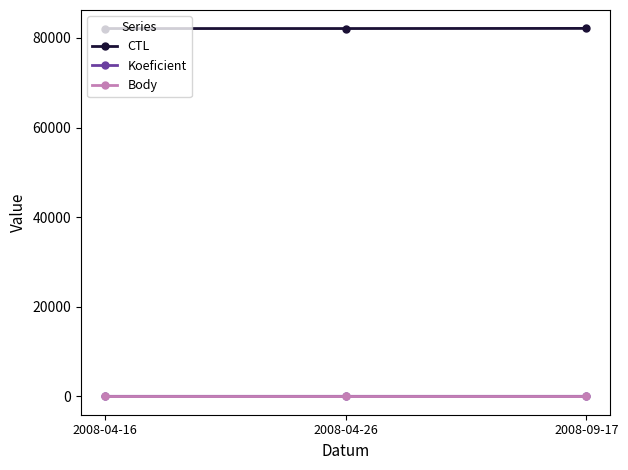

Which series has the largest total across all categories?

CTL